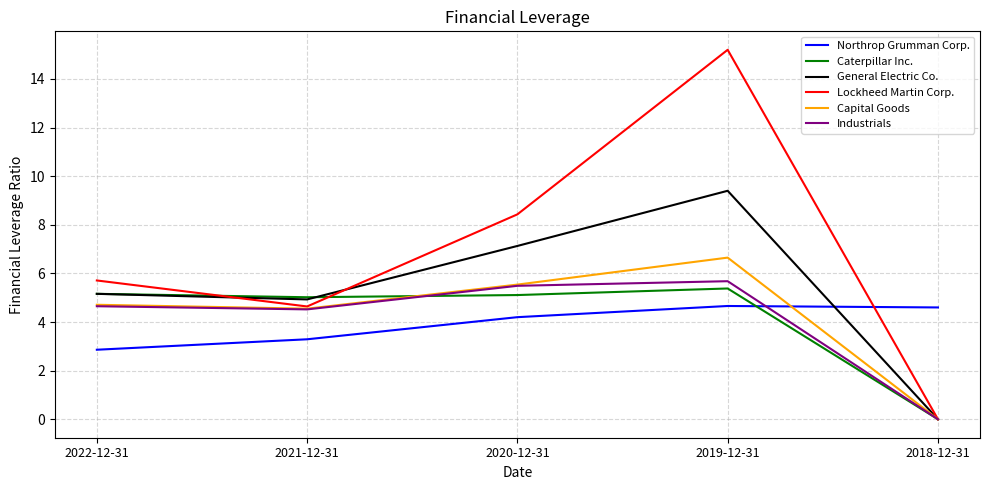

At which label does Industrials first exceed 4?

2022-12-31